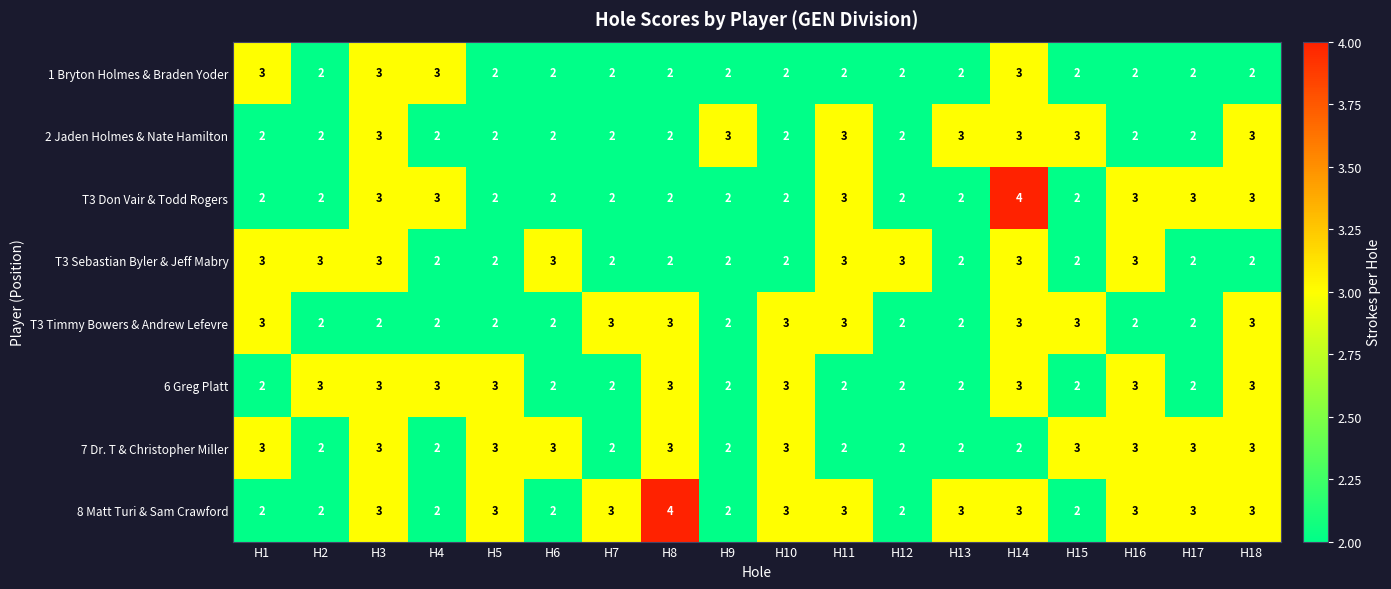

At which category is the sum across all series the highest?

H14